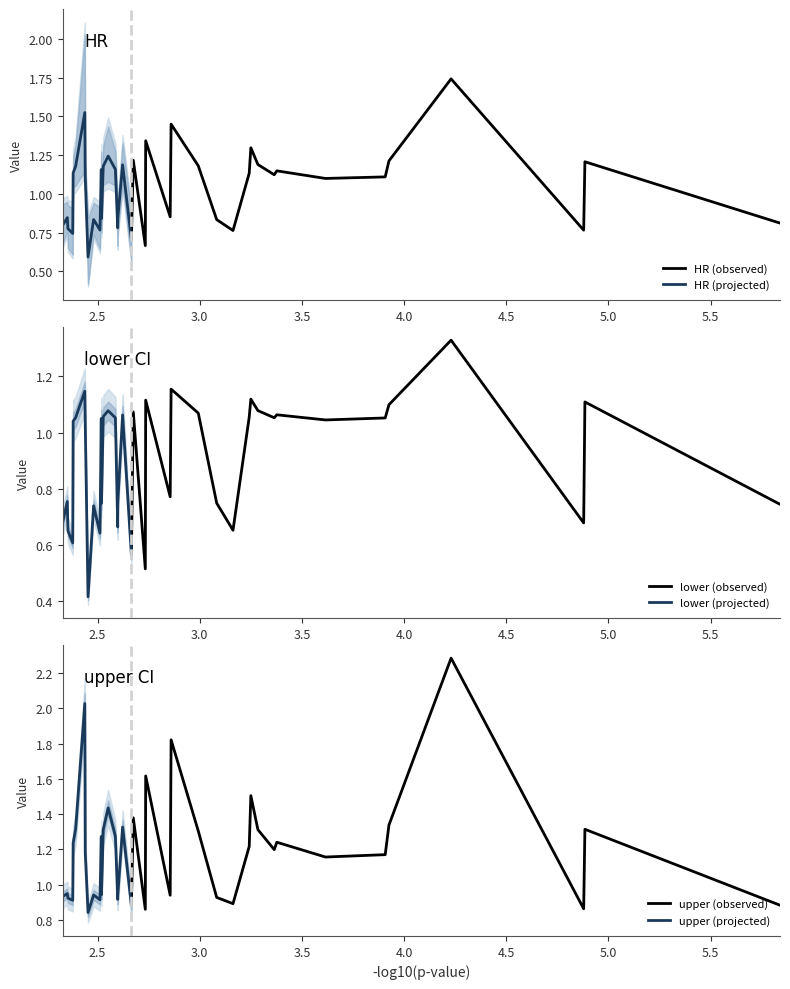

What are all the series names shown in the legend?

HR, lower, upper